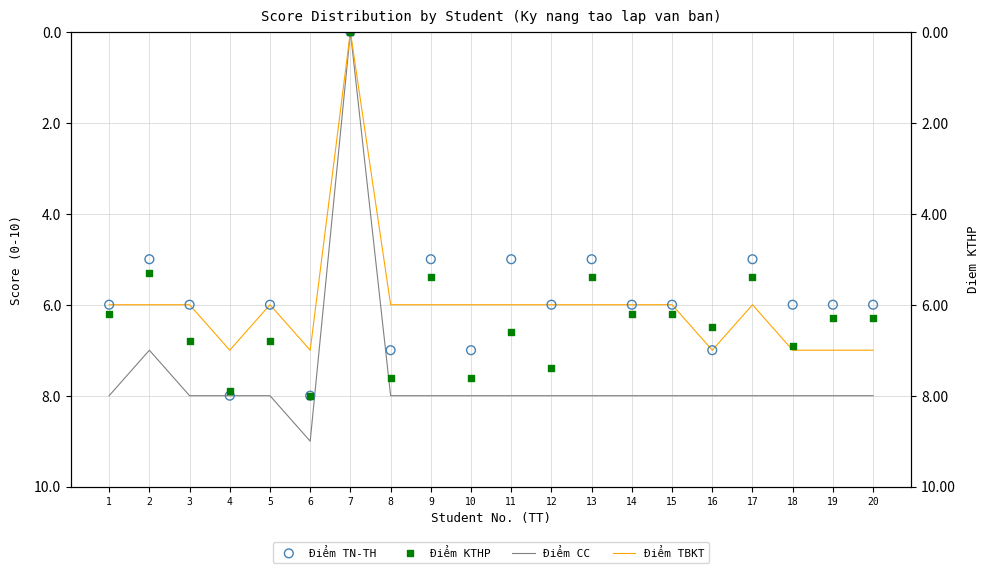

Which series has the widest spread of Y values?

Điểm CC